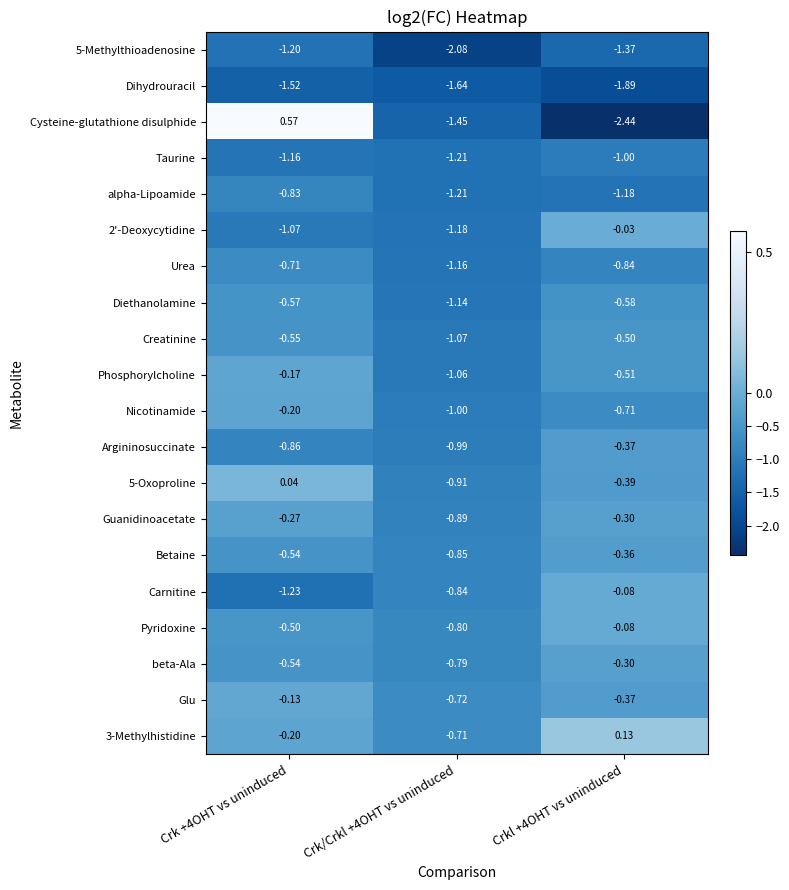

Which series has the largest range (max minus min)?

Cysteine-glutathione disulphide